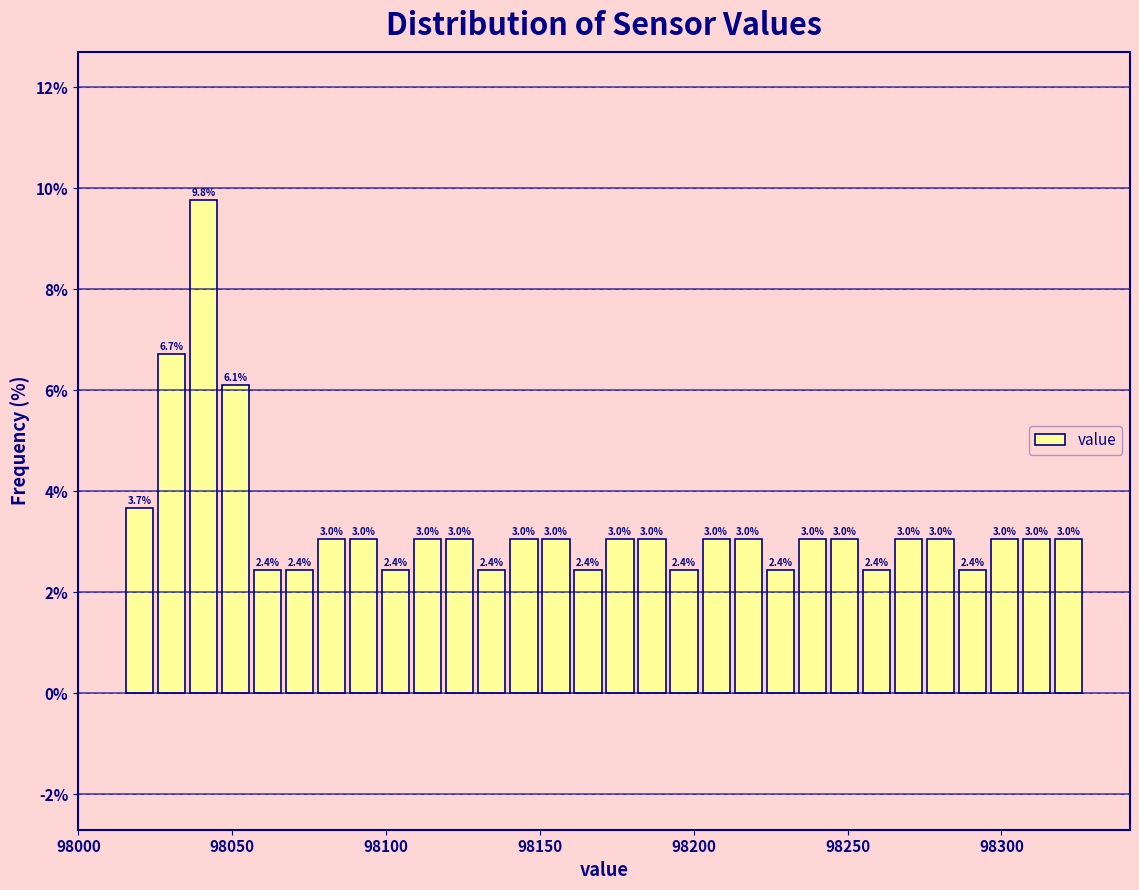

Read against the x-axis, roughly where is the centre of the tallest bar?

98040